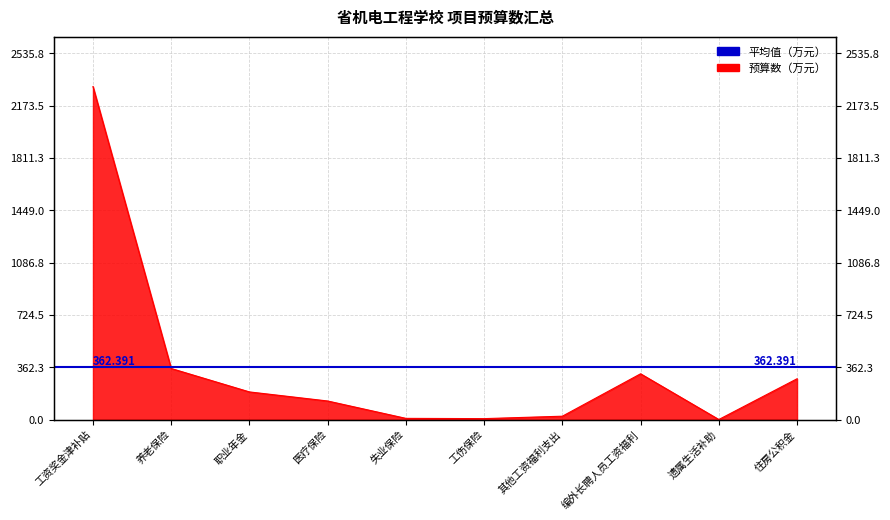

What is the sum of all values?

3623.9